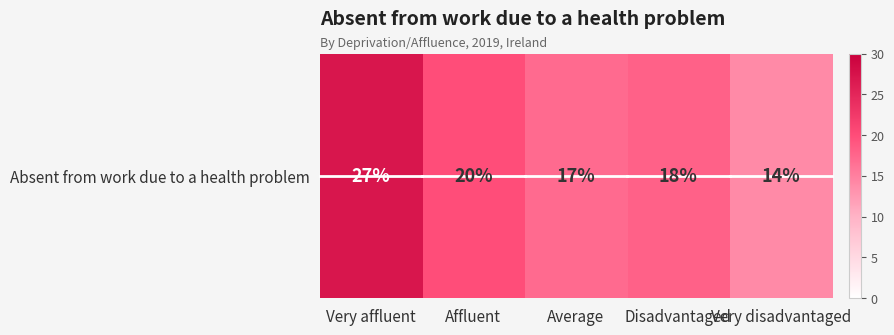

Reading left to right, list all the values displayed in this chart.

27	20	17	18	14